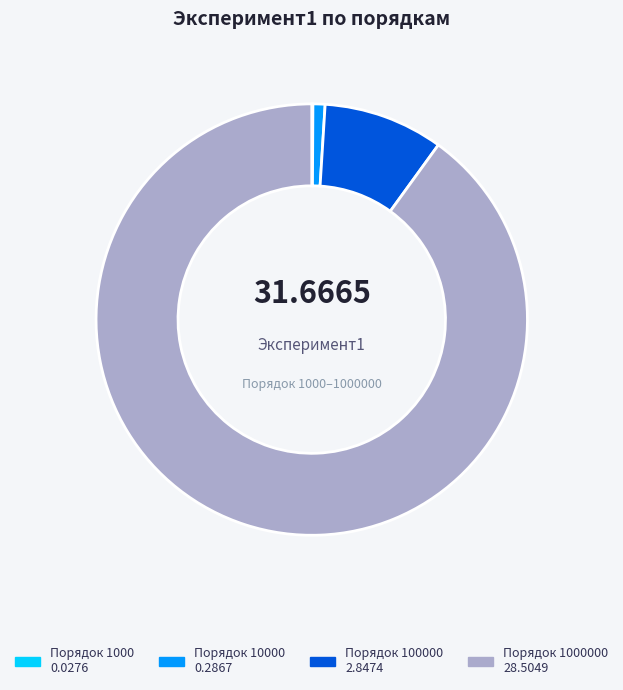

Is there a majority slice in this chart?

Yes